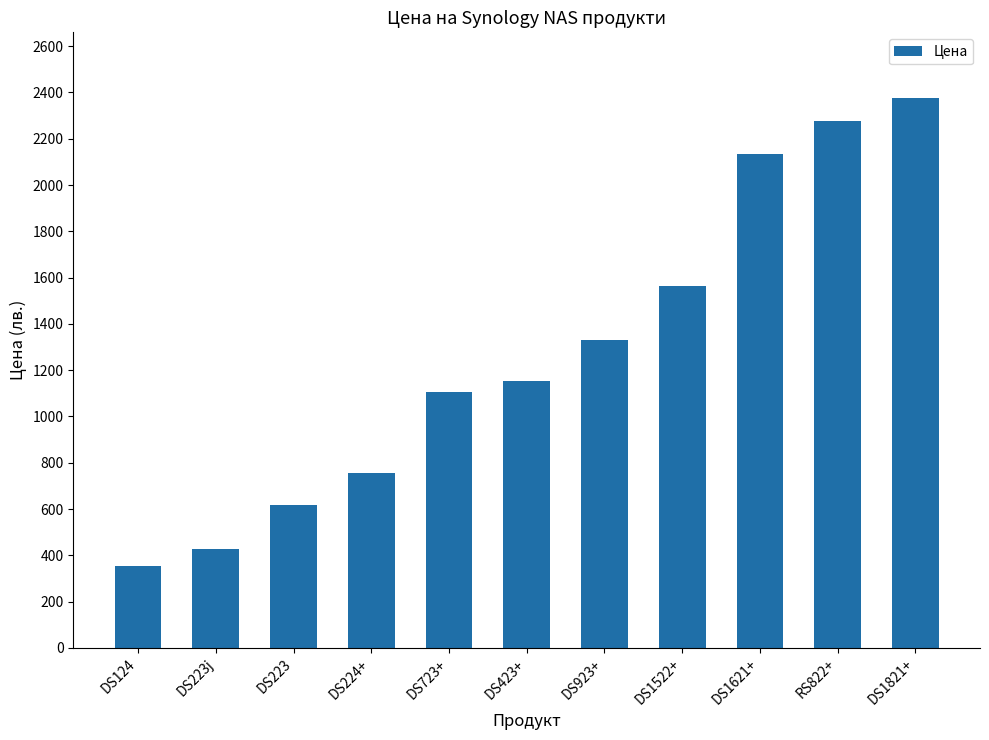

What is the label of the 10th bar from the left?

RS822+